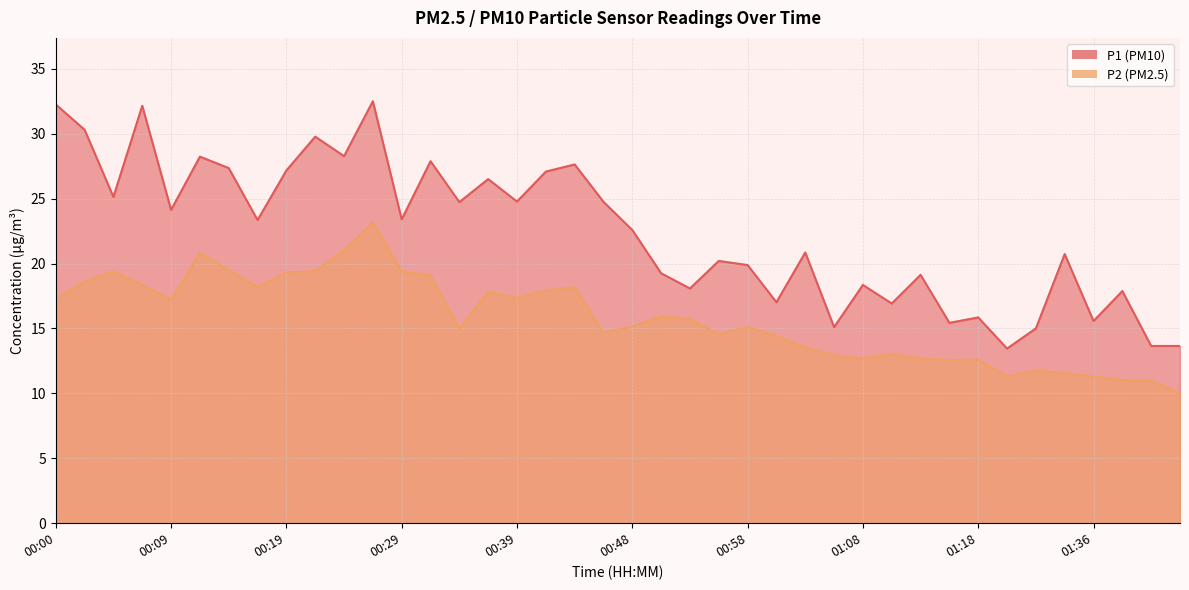

At which category is the sum across all series the highest?

00:26